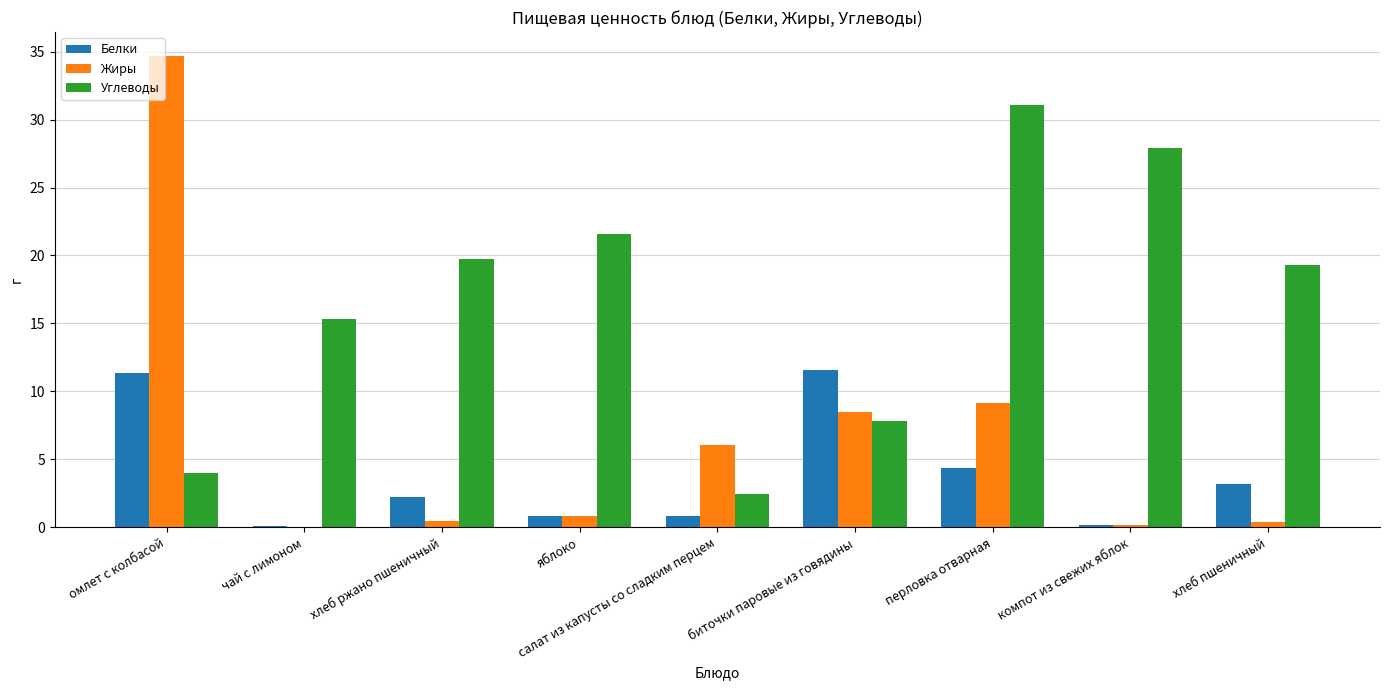

What is the greatest value displayed?

34.7